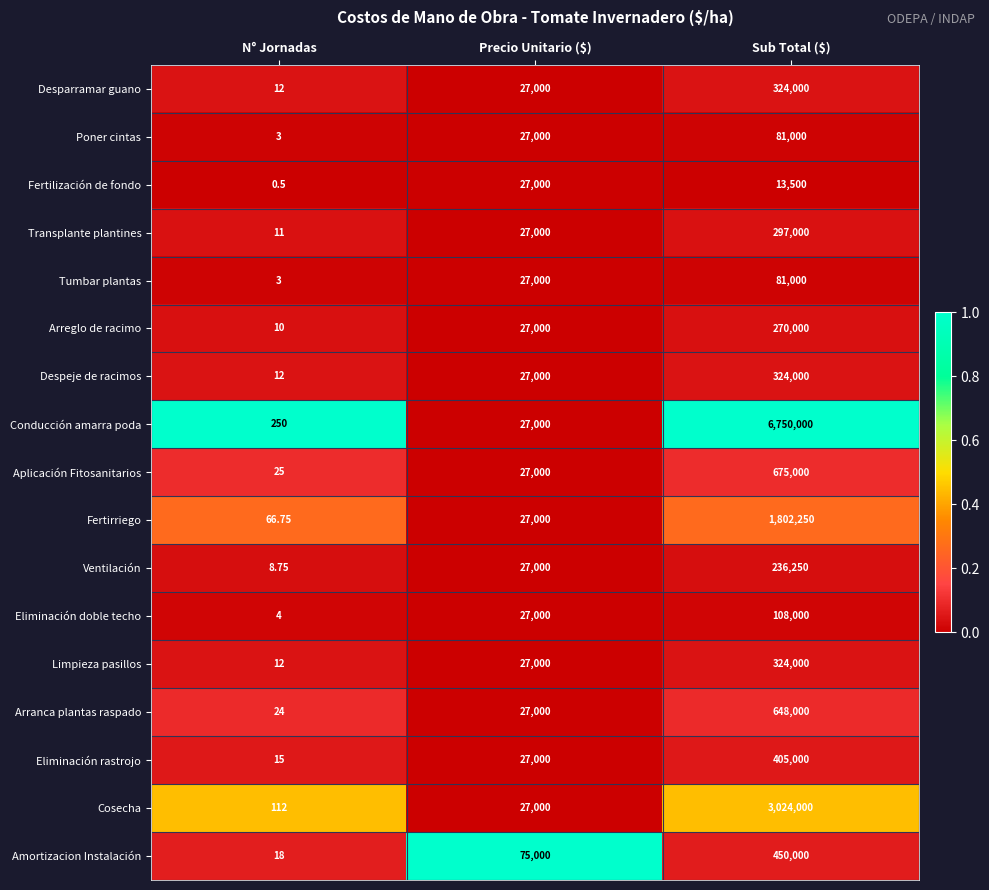

How many data points in Fertirriego are less than 27000?

1